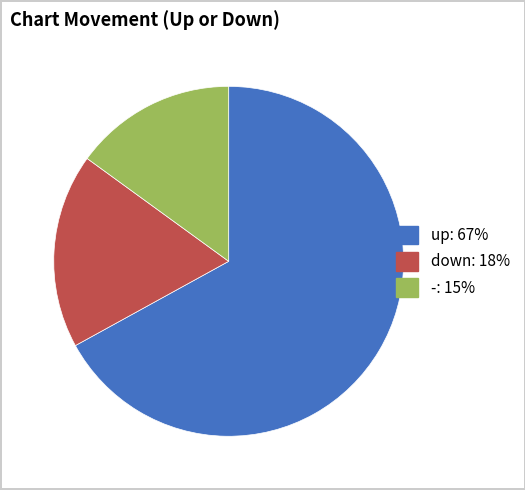

Combined, do up and - account for over 50%?

Yes